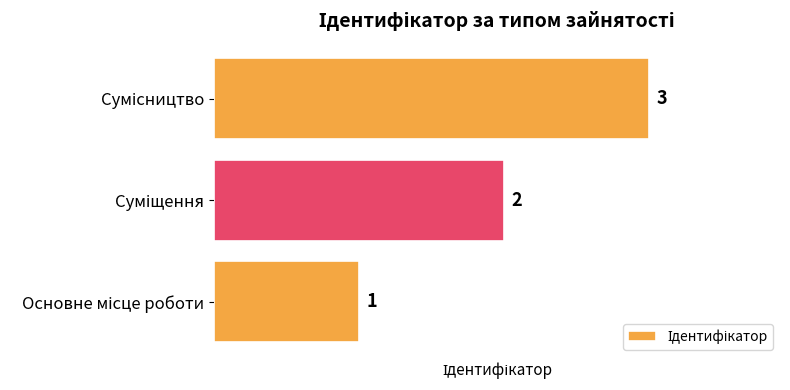

What is the average value?

2